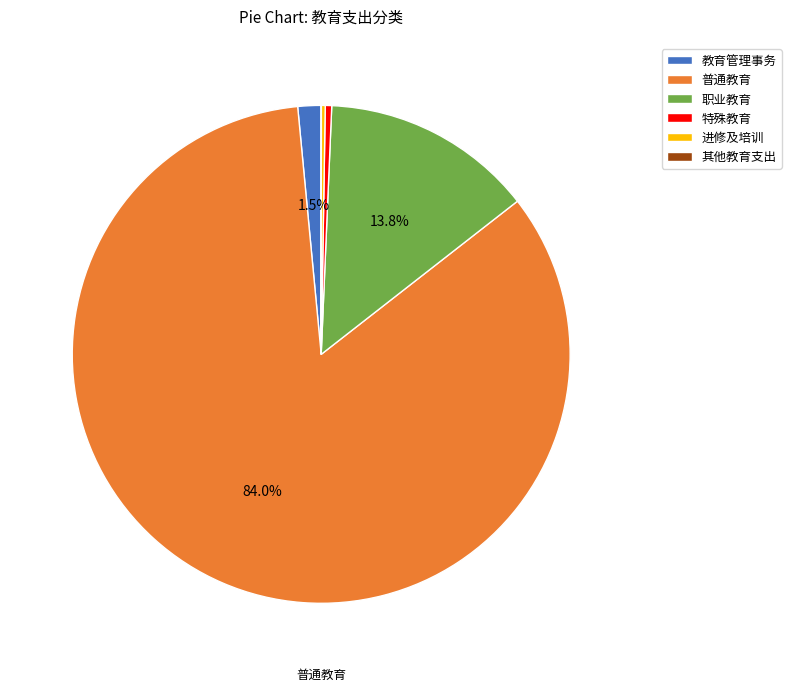

Which has a higher value, 教育管理事务 or 特殊教育?

教育管理事务